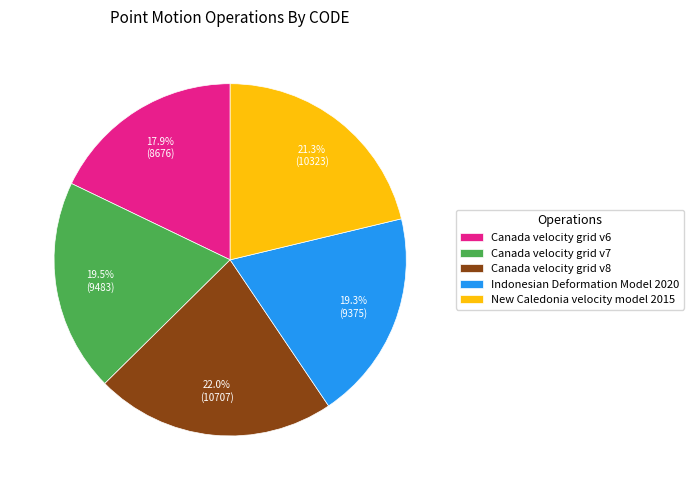

To the nearest percent, what is the combined percentage of Canada velocity grid v7 and Canada velocity grid v8?

42%